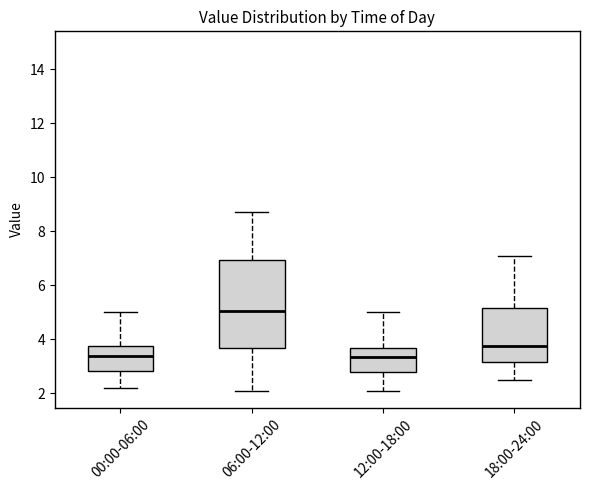

Which box's median line is the highest?

06:00-12:00